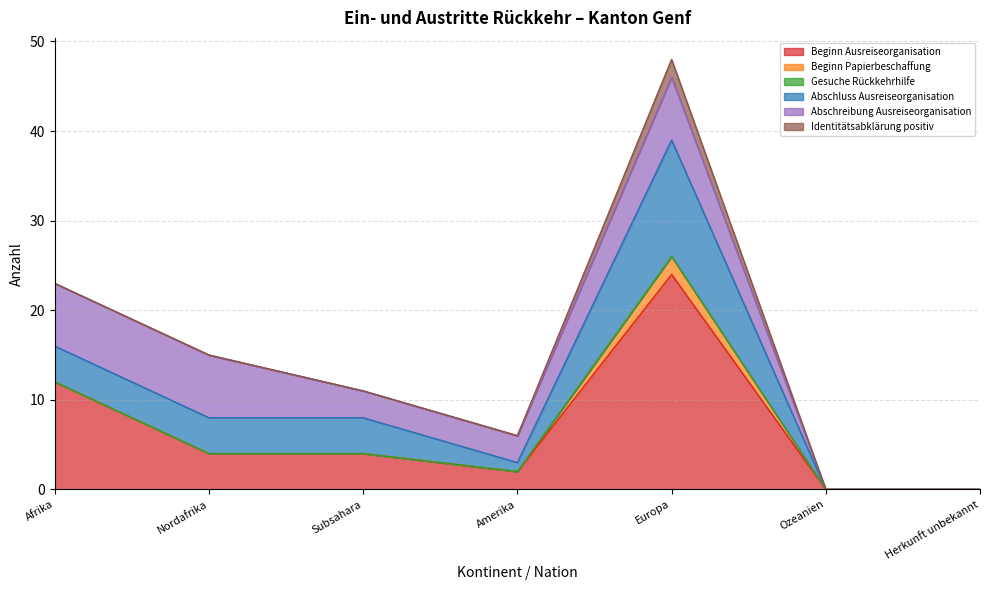

Is the value of Beginn Ausreiseorganisation at Herkunft unbekannt greater than the value of Abschluss Ausreiseorganisation at Europa?

No